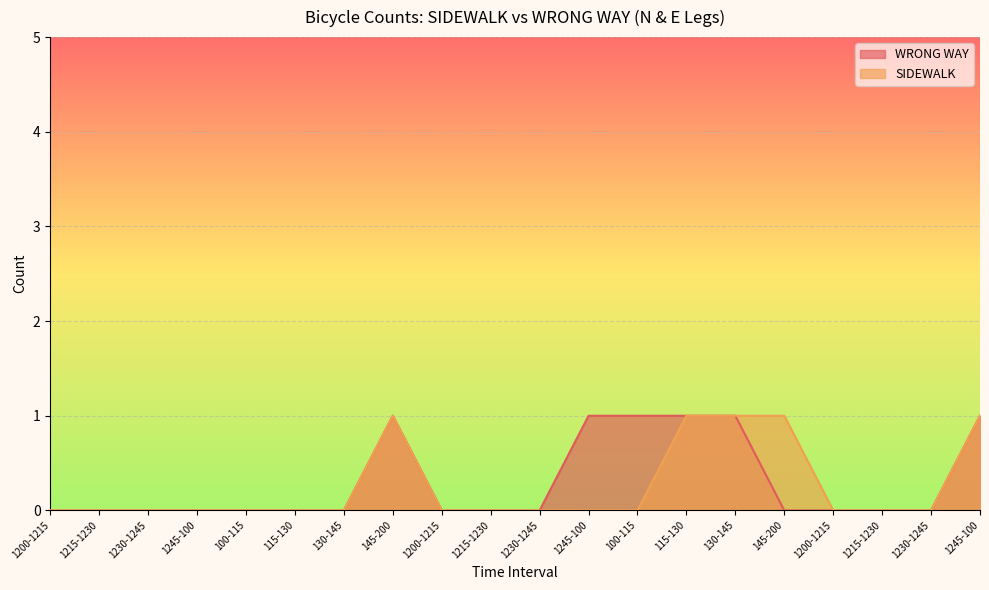

At which category is the sum across all series the highest?

145-200